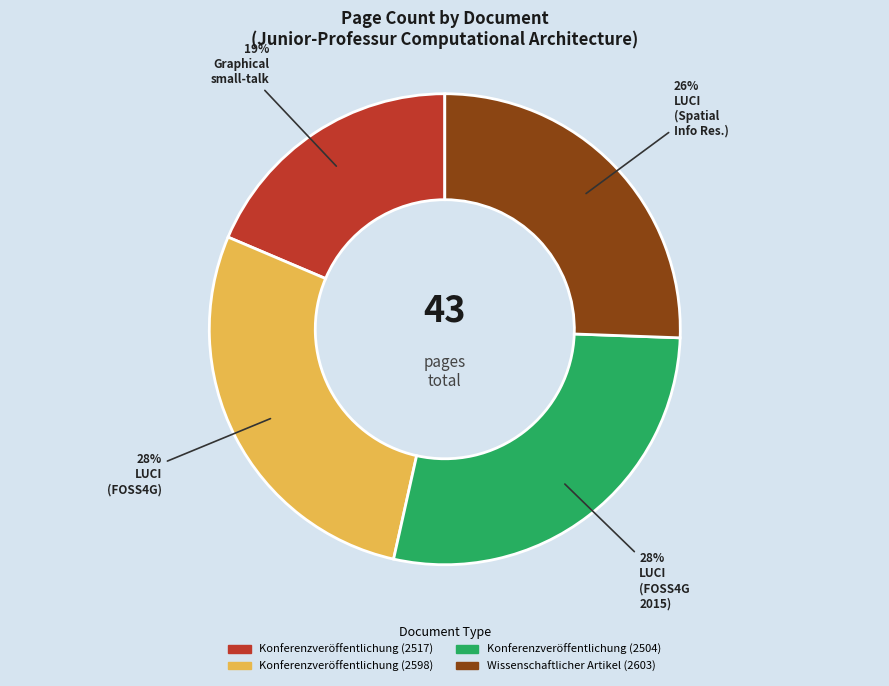

Is there any slice that represents more than half of the pie?

No